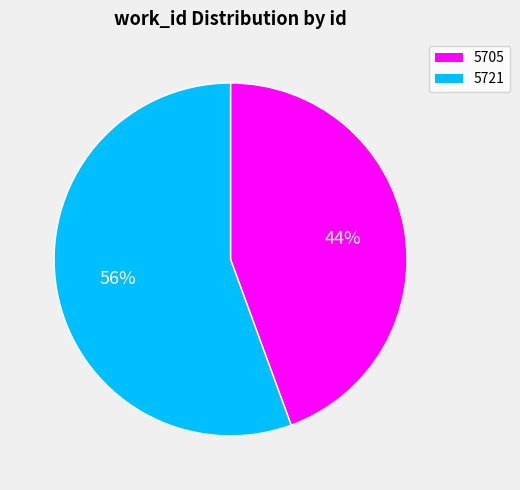

Do 5705 and 5721 together represent more than half of the pie?

Yes